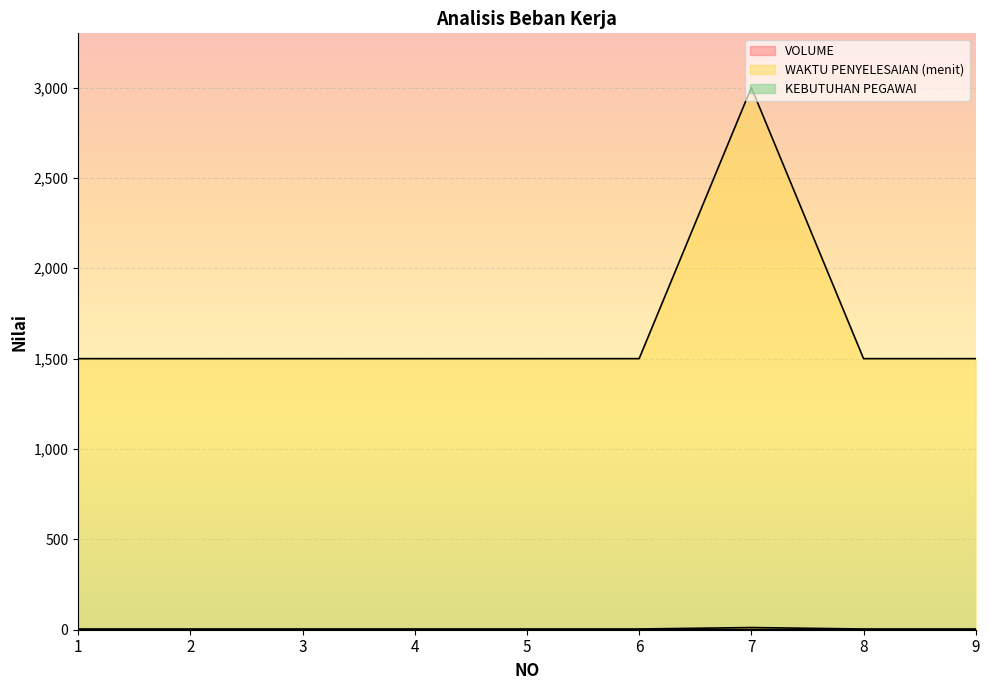

Rank the categories by VOLUME value from lowest to highest.

1, 2, 3, 4, 5, 6, 8, 9, 7